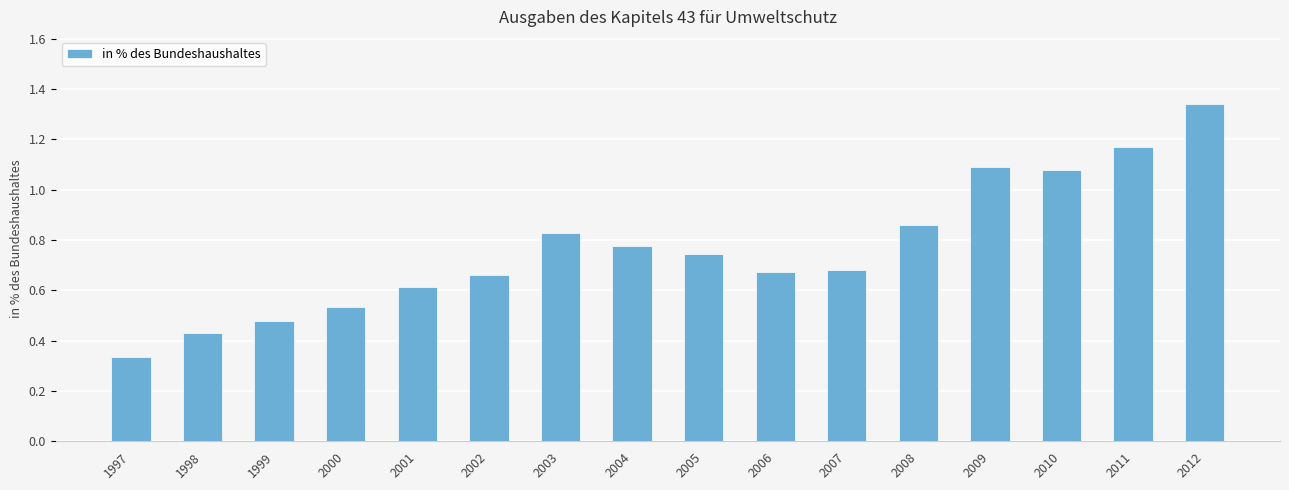

Where is the data nearest to the value 0?

1997